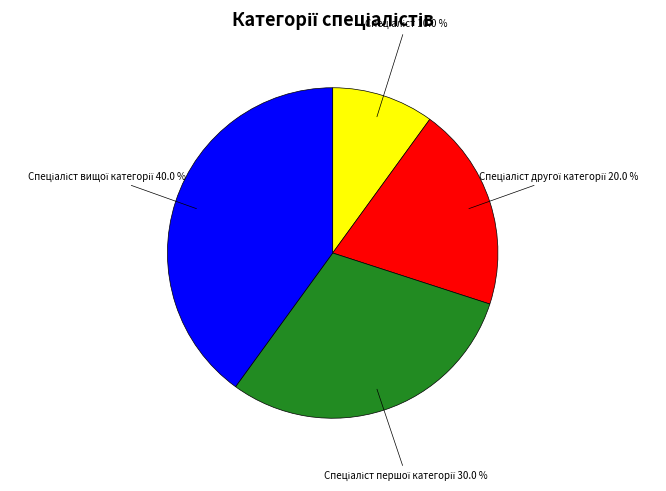

Count the number of slices in the pie.

4